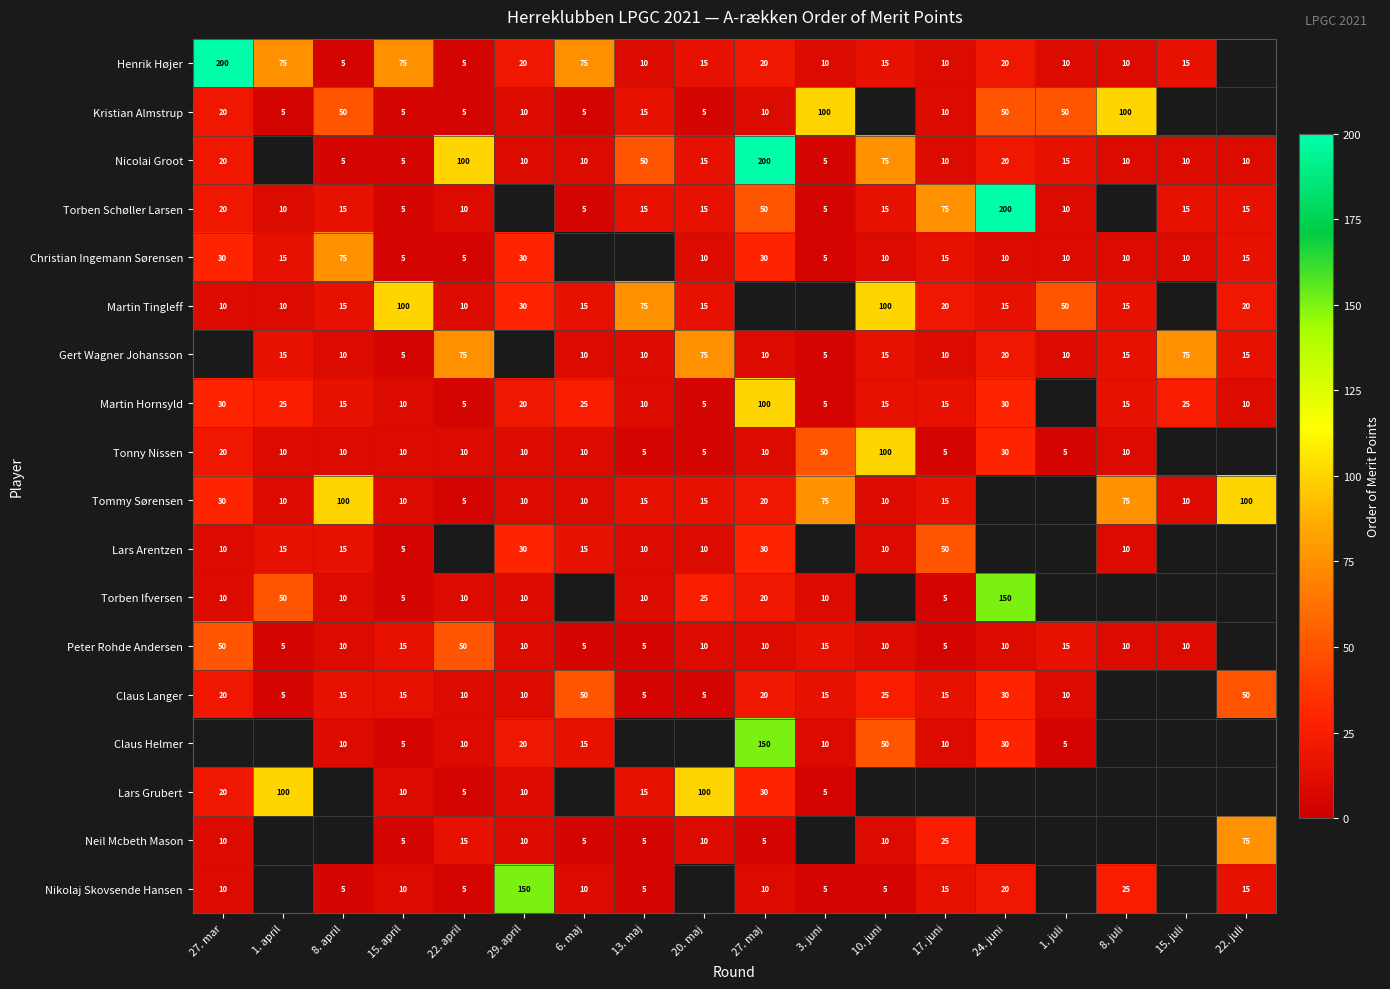

What is the difference between the Peter Rohde Andersen values at 15. april and 8. april?

5